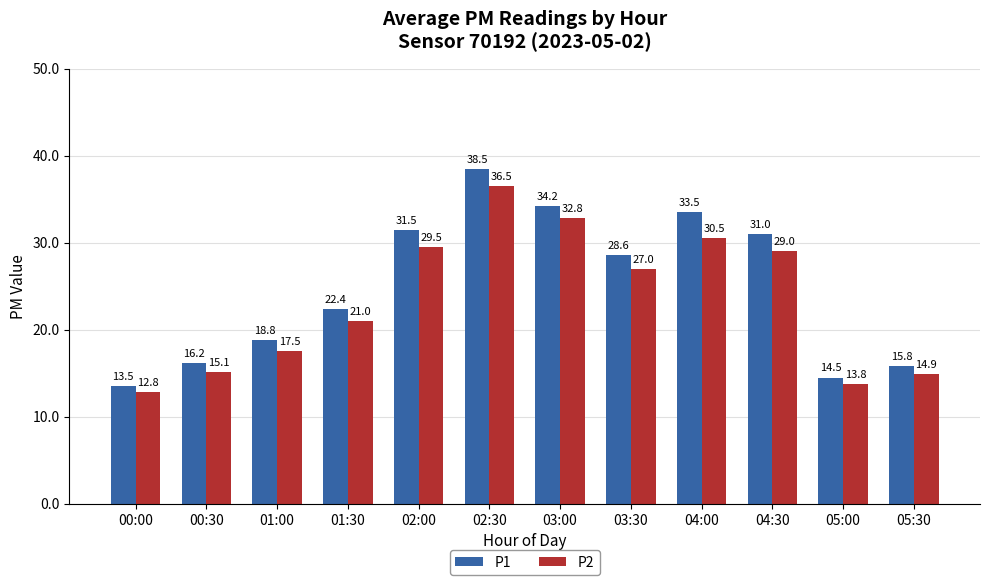

Is the value of P1 at 02:30 greater than the value of P2 at 04:30?

Yes